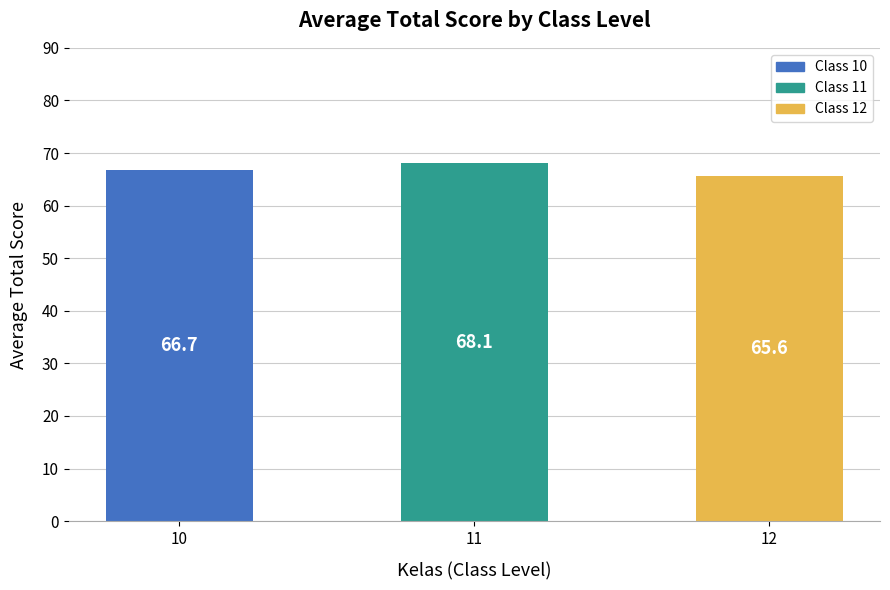

What is the difference between the maximum and second lowest values?

1.4